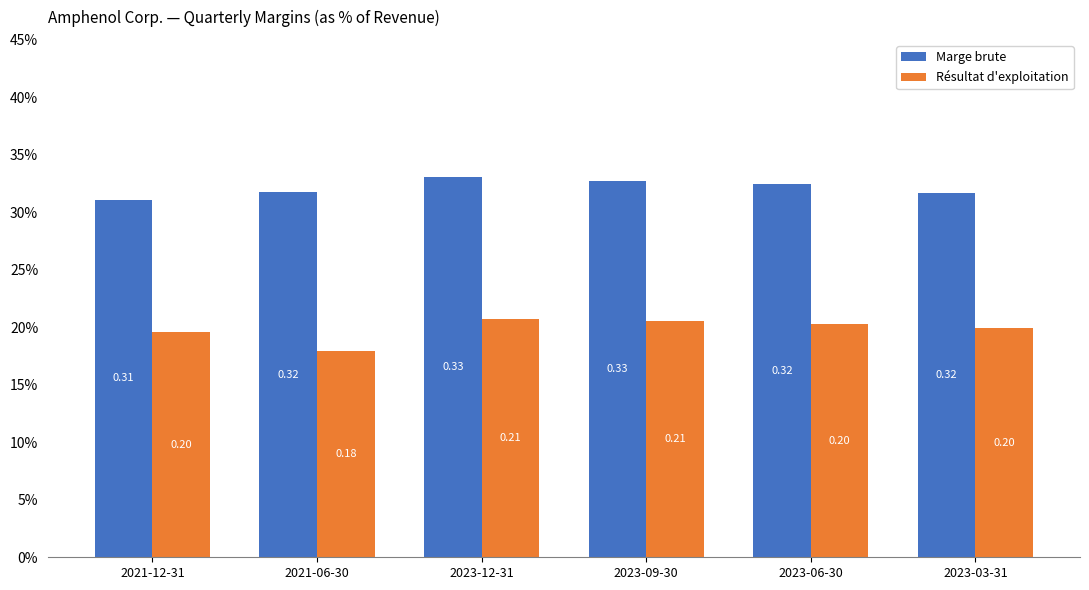

At how many categories does at least one series exceed 0?

6